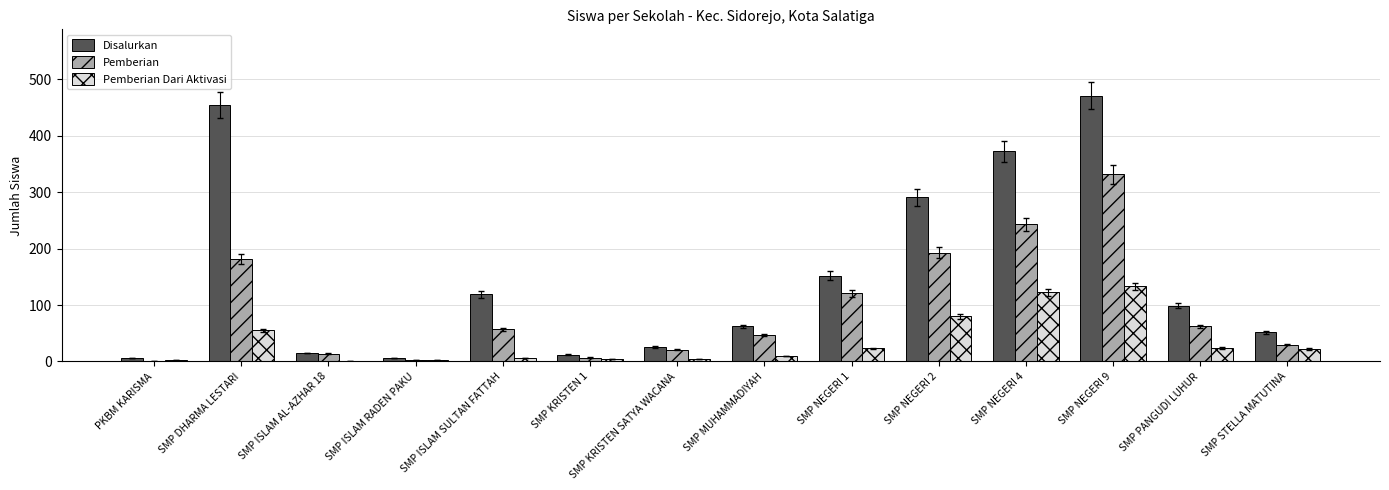

Are the bars grouped side by side (vs. stacked)?

Yes